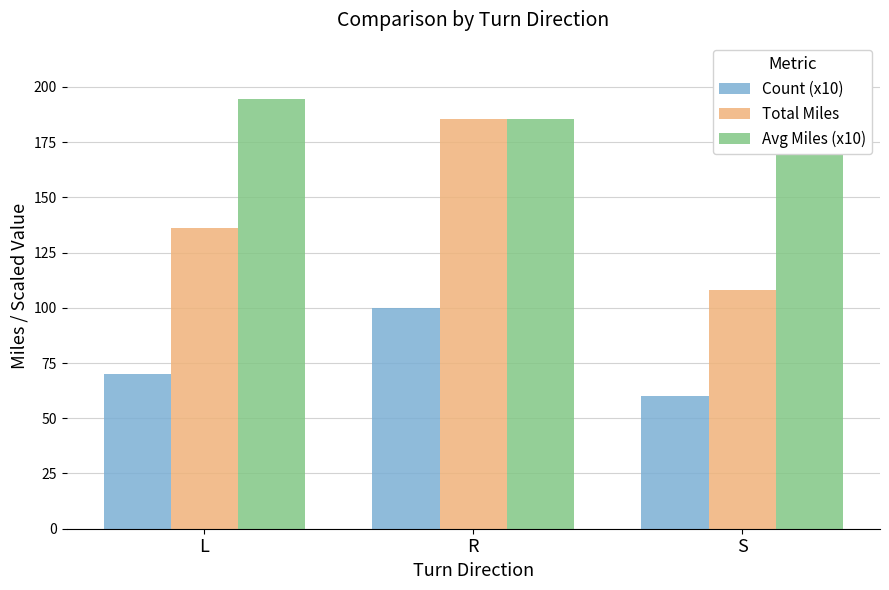

How many data points in Avg Miles (x10) are above 185?

2